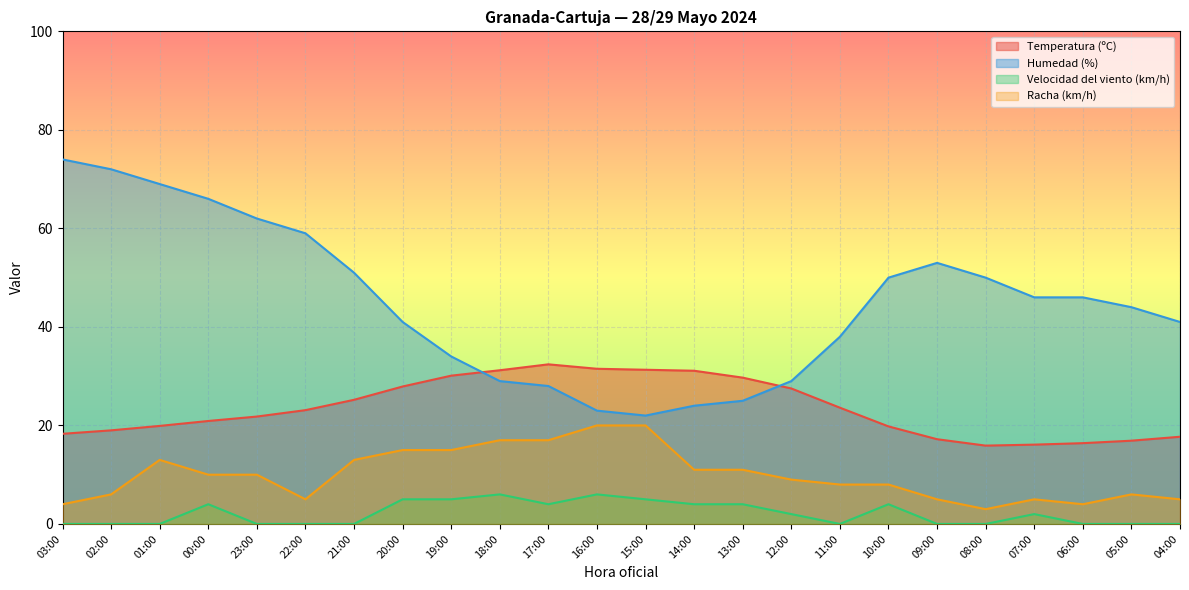

True or false: Velocidad del viento (km/h) and Humedad (%) cross at least once.

False